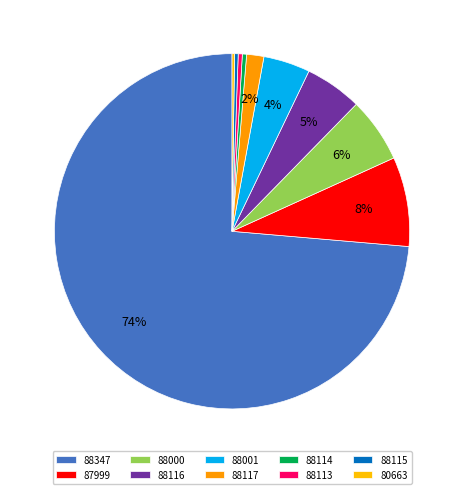

Which category accounts for the majority?

88347